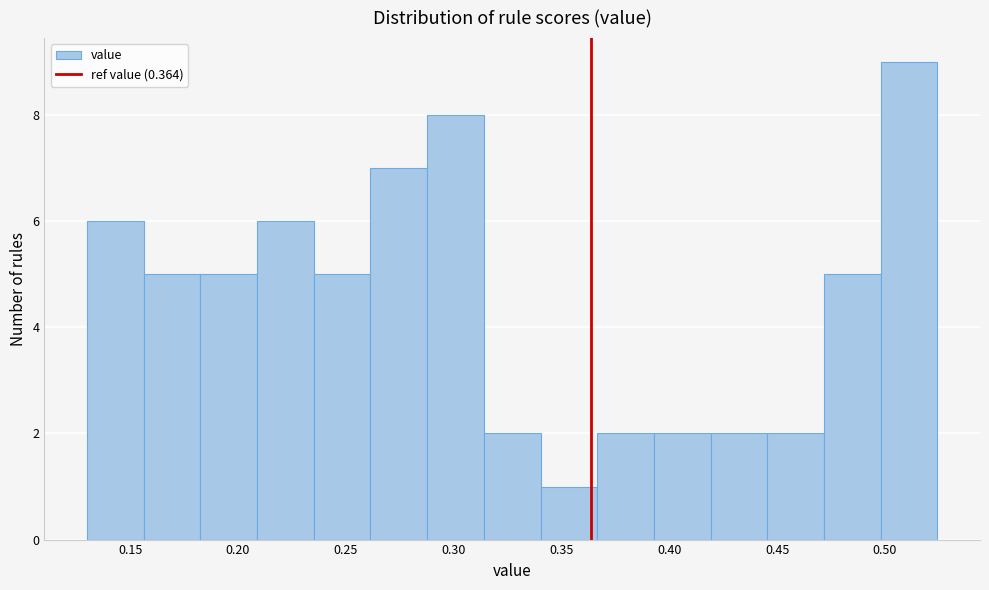

Over which range of the x-axis is the bar tallest?

0.500 to 0.525